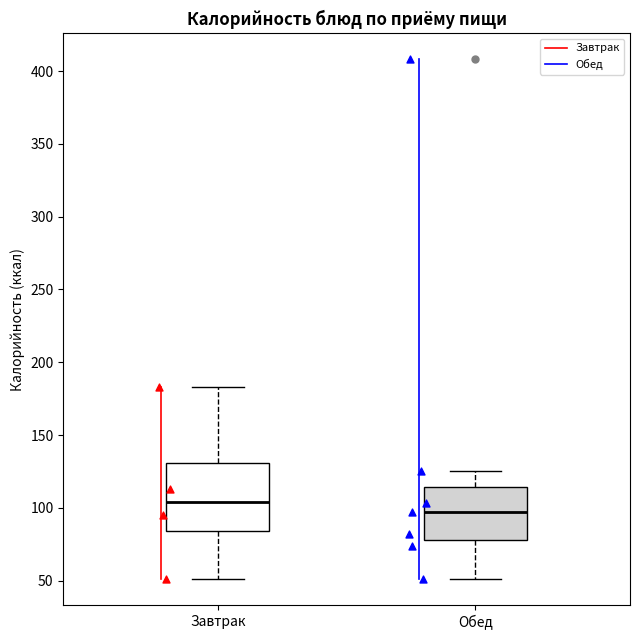

Reading left to right, read every box against the y-axis: the position of its median line, the range the box covers, and the ends of its whiskers. The values are not printed on the chart, so give them approximately, as read against the axis.

Завтрак: median 105, box 85 to 130, whiskers 50 to 185
Обед: median 95, box 80 to 115, whiskers 50 to 125